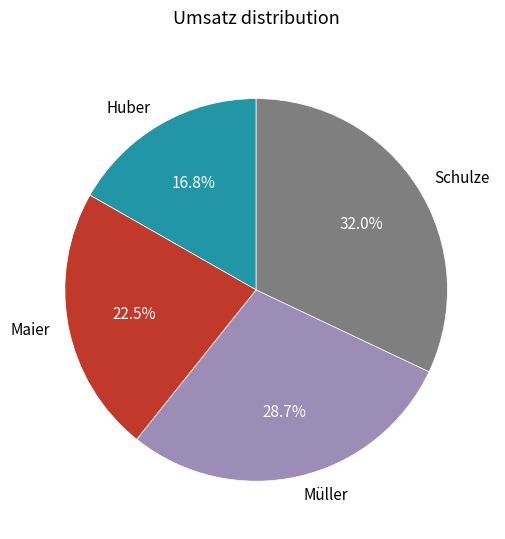

Count the number of slices in the pie.

4